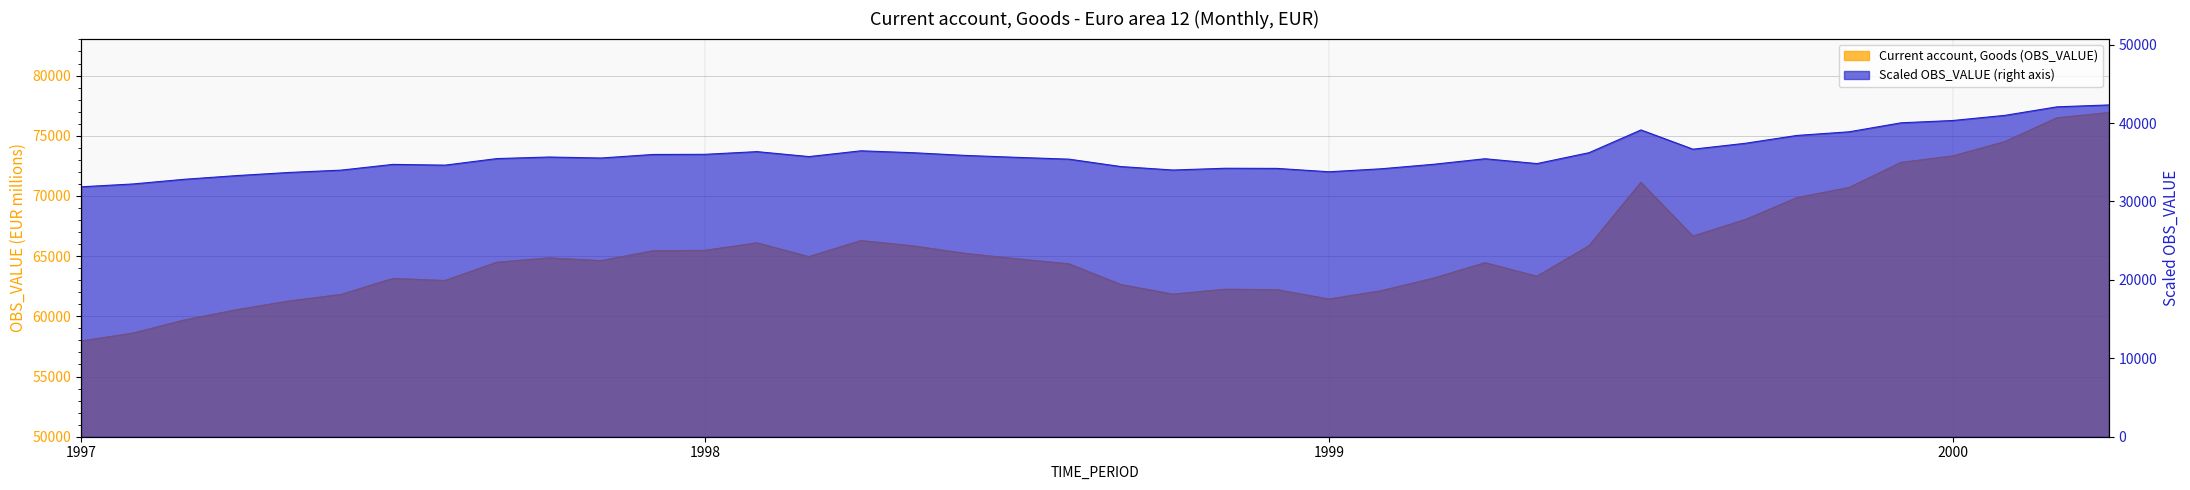

Where is the data nearest to the value 67429?

1999-09